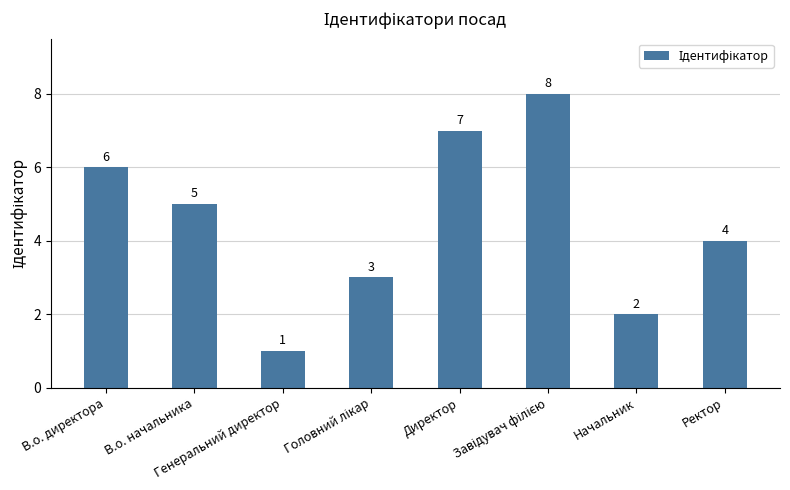

At which category does the chart reach its minimum across all series?

Генеральний директор